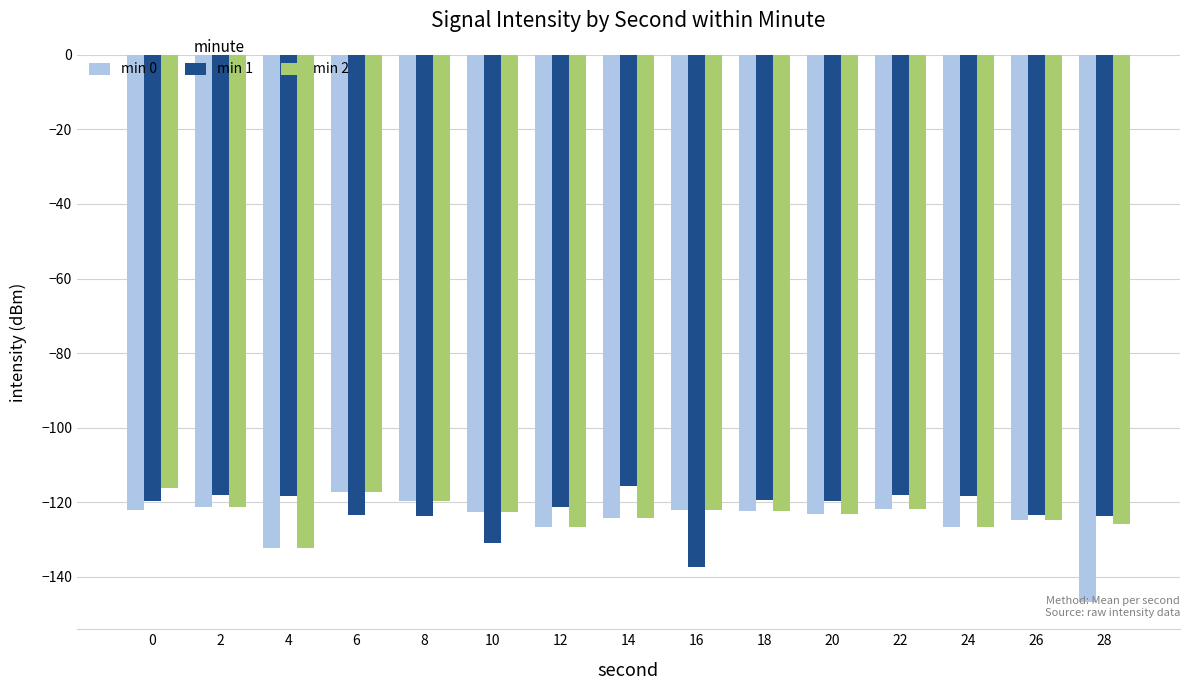

Which category has the lowest value across all series?

28